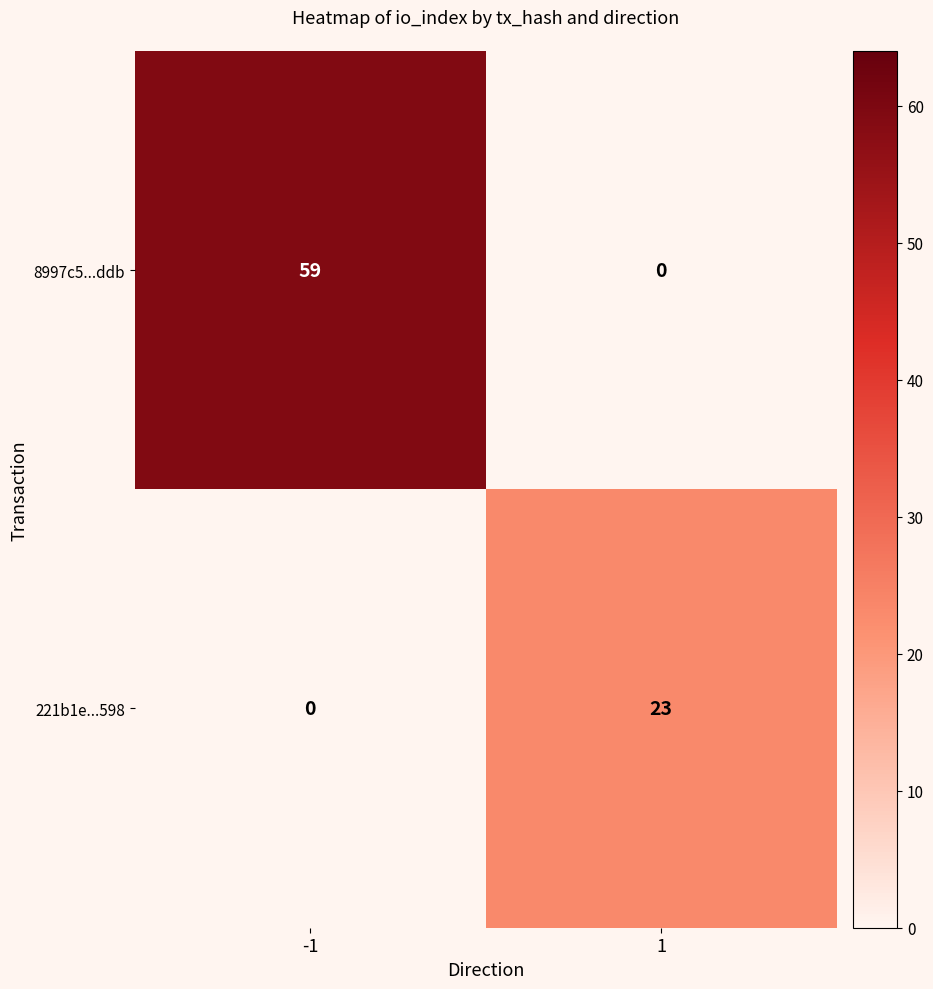

Count the number of categories in the chart.

2